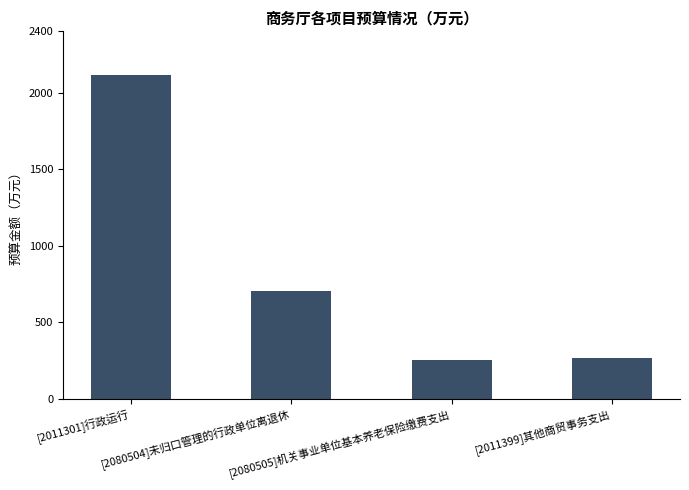

What is the maximum value shown in the chart?

2117.4